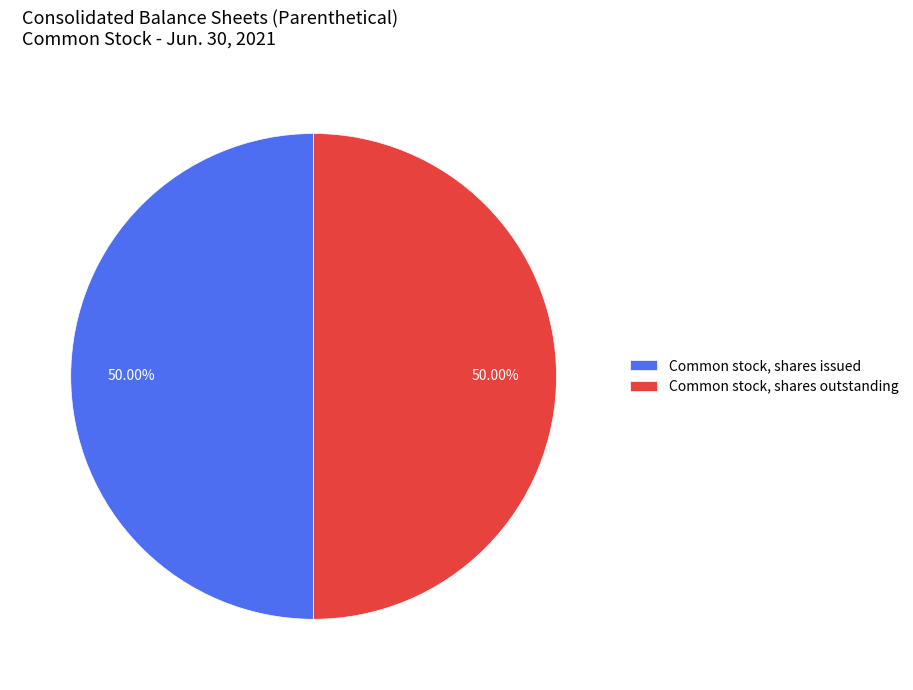

Do Common stock, shares issued and Common stock, shares outstanding together represent more than half of the pie?

Yes